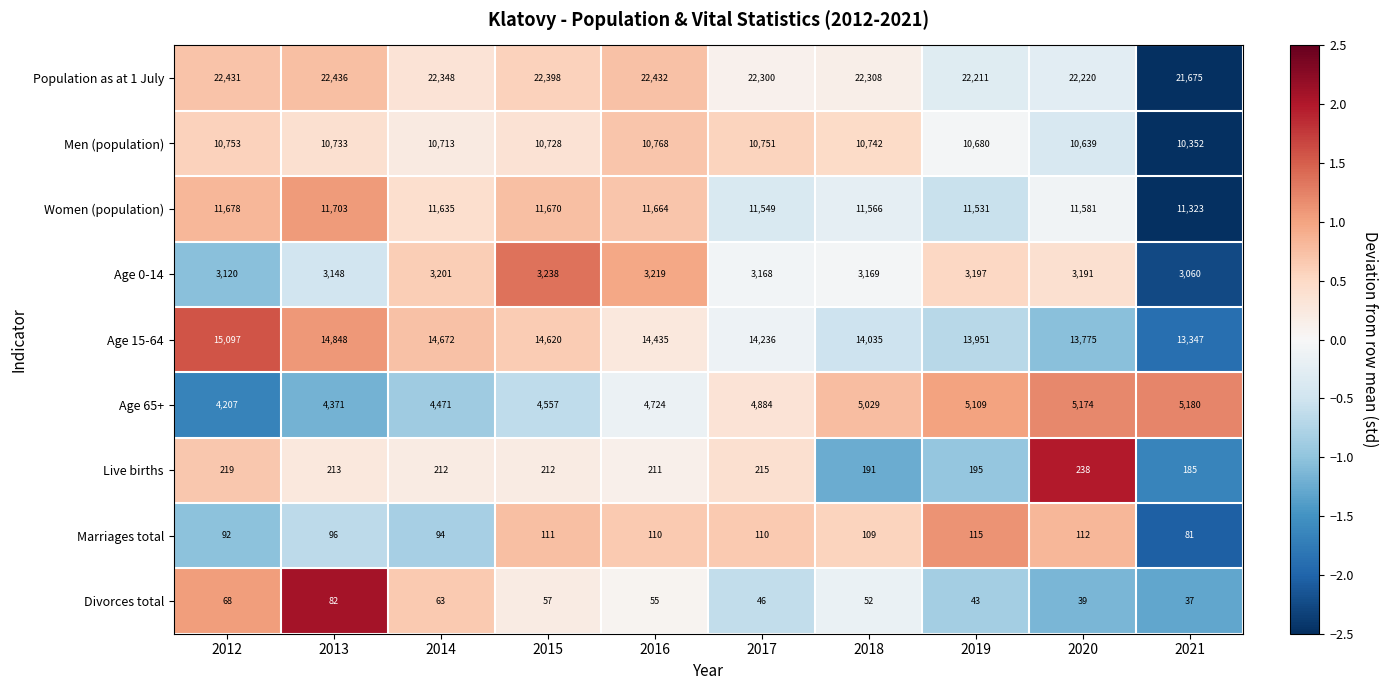

How many series are shown in this chart?

9